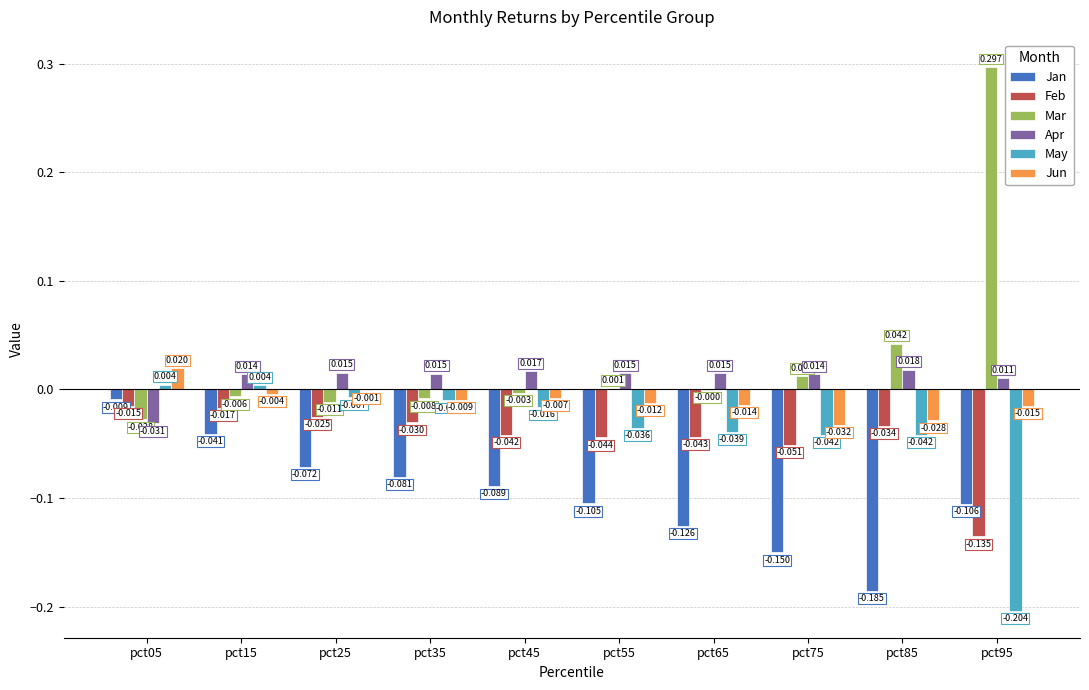

Between pct15 and pct75, which series saw the biggest shift?

Jan